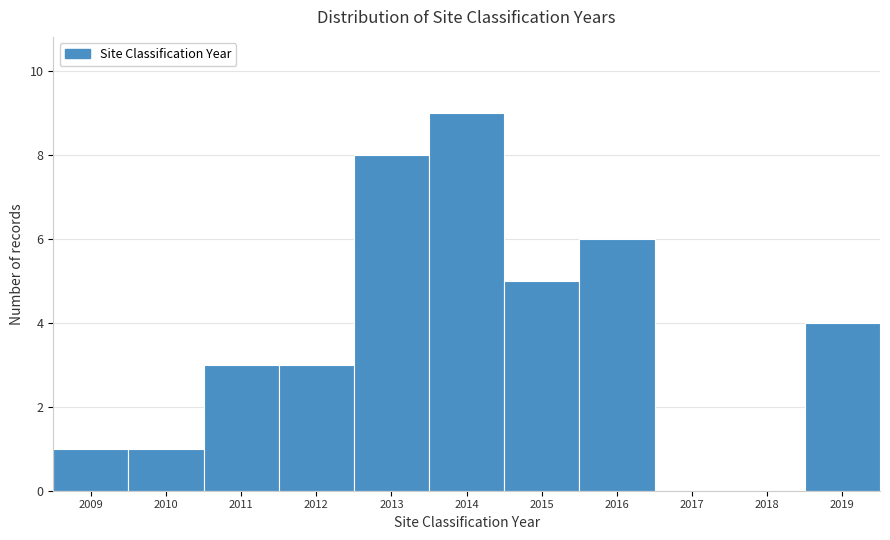

Reading right to left, transcribe all the data shown in this chart.

2019=4	2018=0	2017=0	2016=6	2015=5	2014=9	2013=8	2012=3	2011=3	2010=1	2009=1